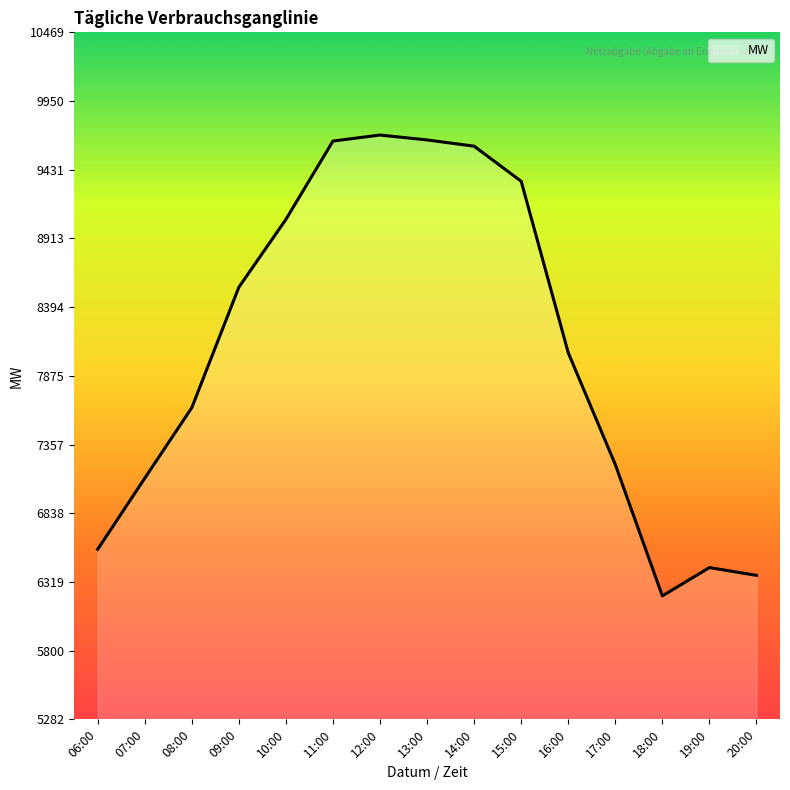

Approximately how many times larger is the value at 15:00 compared to 11:00?

1.0